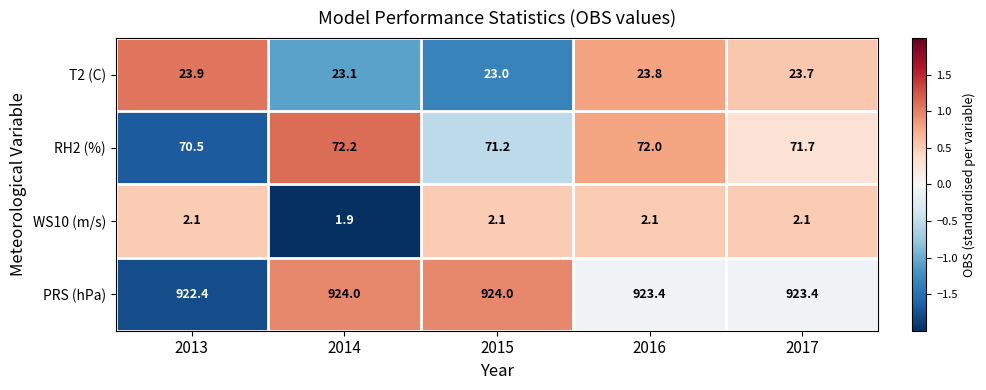

What is the spread (max minus min) of values at 2015?

921.9